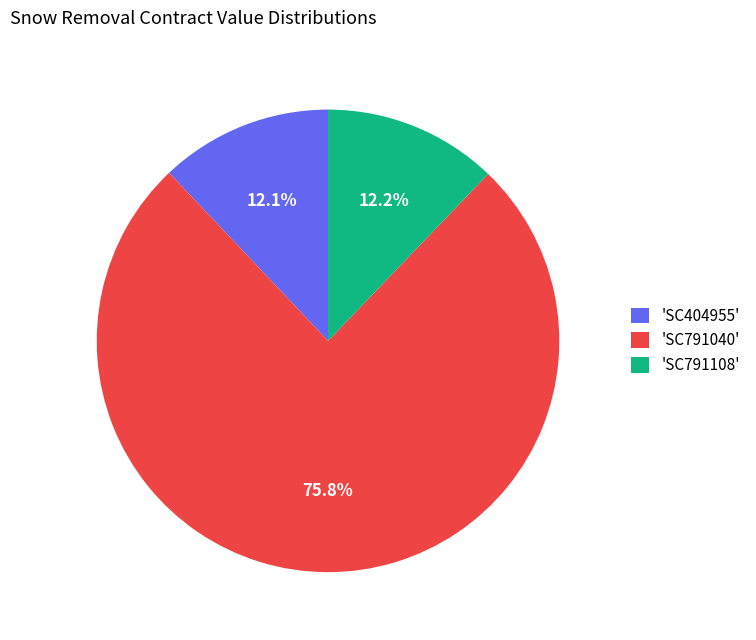

What is the majority slice?

'SC791040'